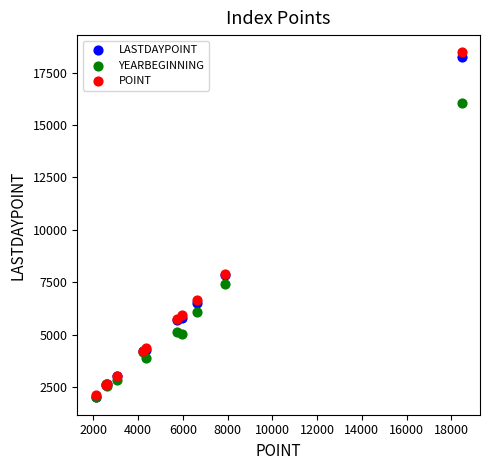

Which series has the widest spread of Y values?

POINT